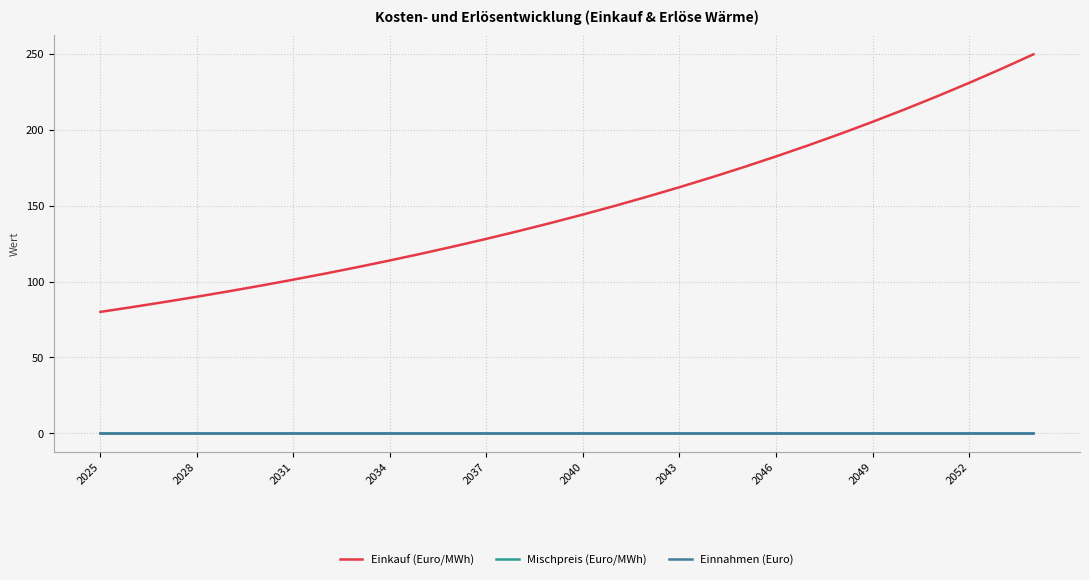

Which series has the largest range (max minus min)?

Einkauf (Euro/MWh)